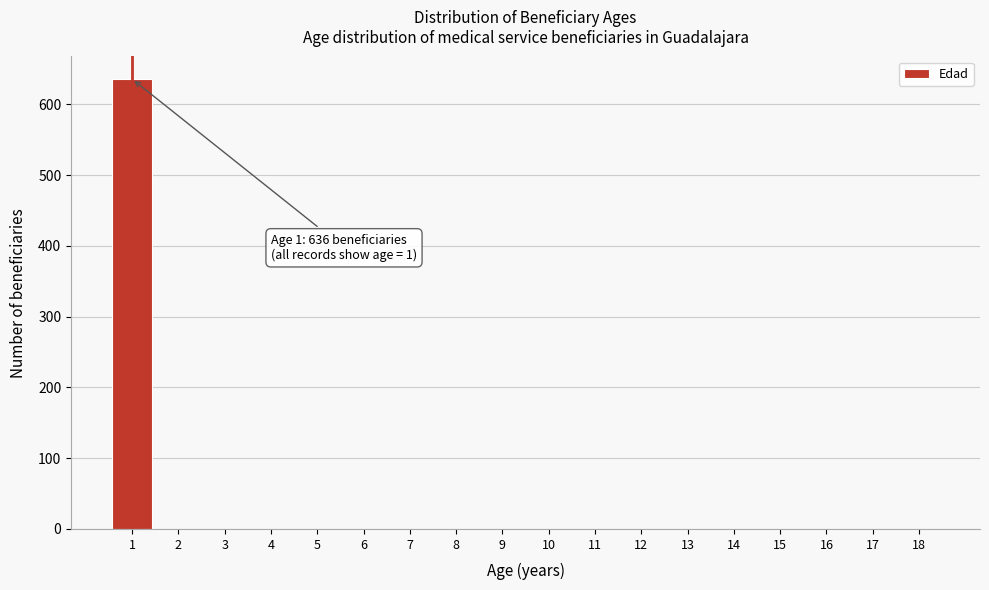

Reading left to right, transcribe all the data shown in this chart.

1=636	2=0	3=0	4=0	5=0	6=0	7=0	8=0	9=0	10=0	11=0	12=0	13=0	14=0	15=0	16=0	17=0	18=0